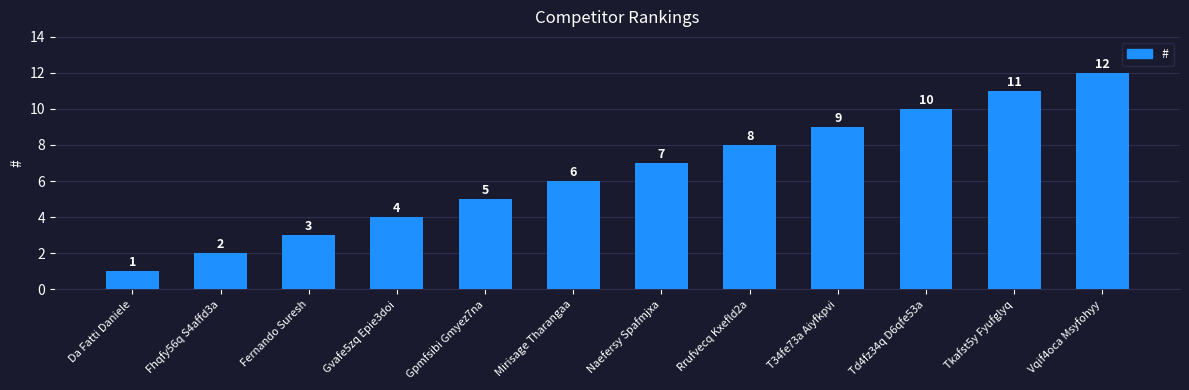

What is the sum of all values?

78